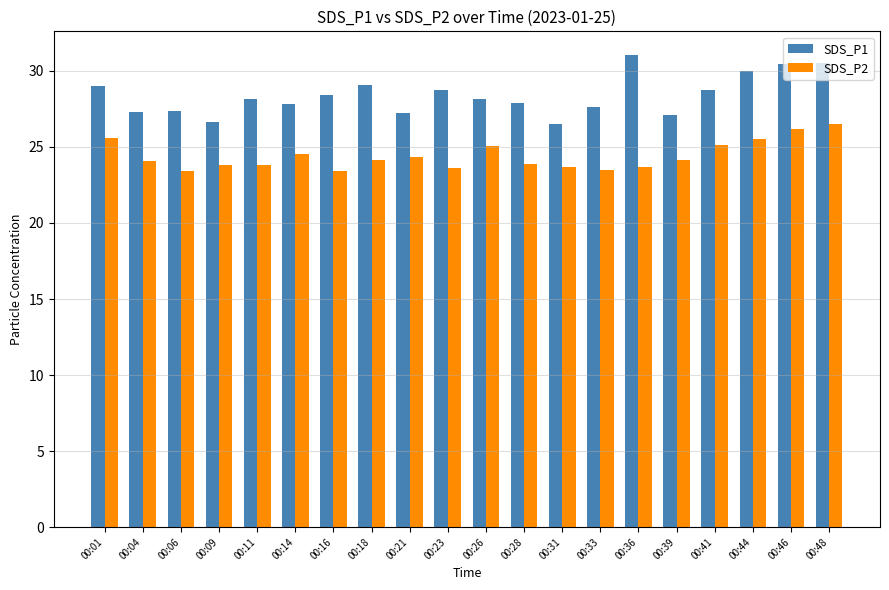

What are all the series names shown in the legend?

SDS_P1, SDS_P2